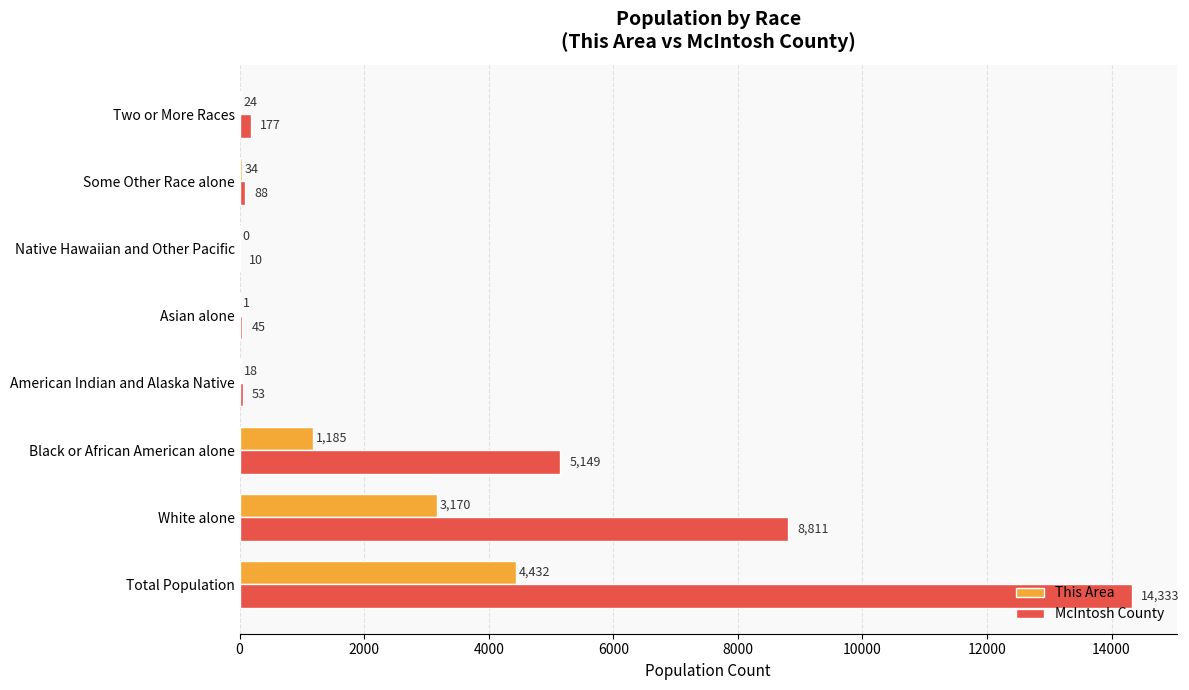

Is it true that This Area equals 1185 at Black or African American alone?

True